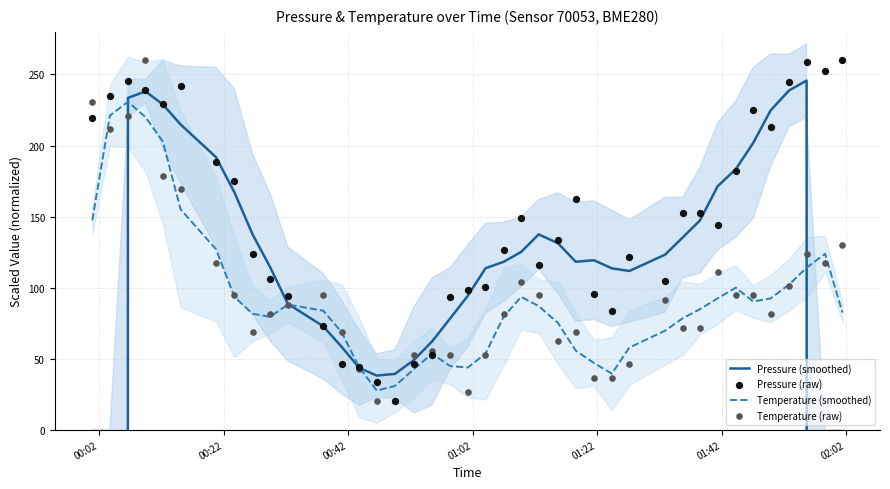

At how many categories does at least one series exceed -12080?

40